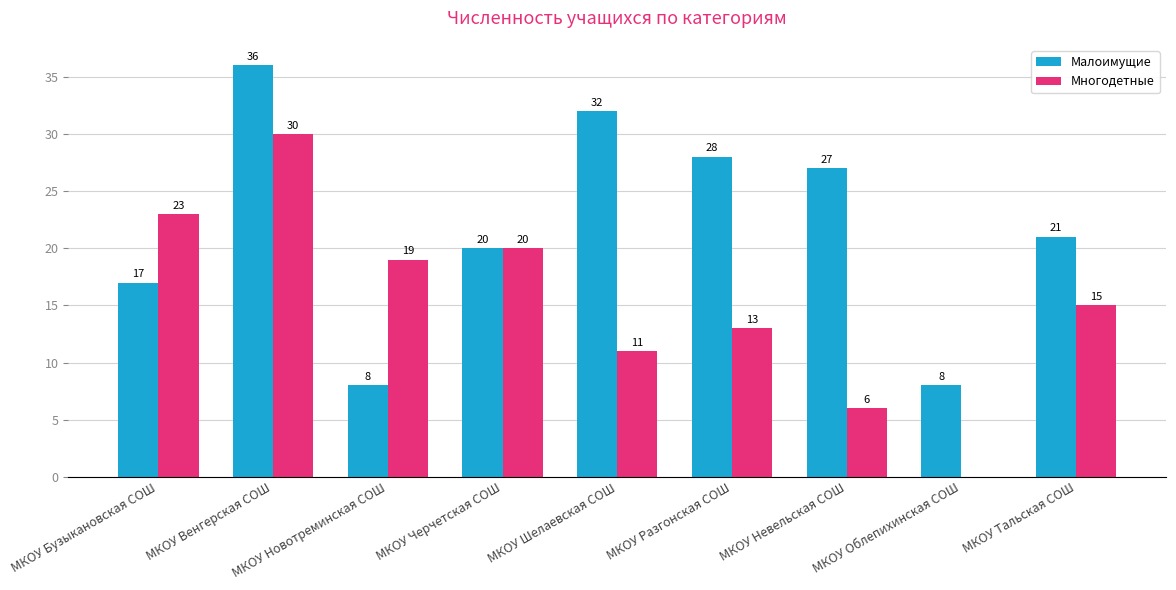

True or false: Многодетные has a value of 8 at МКОУ Тальская СОШ.

False